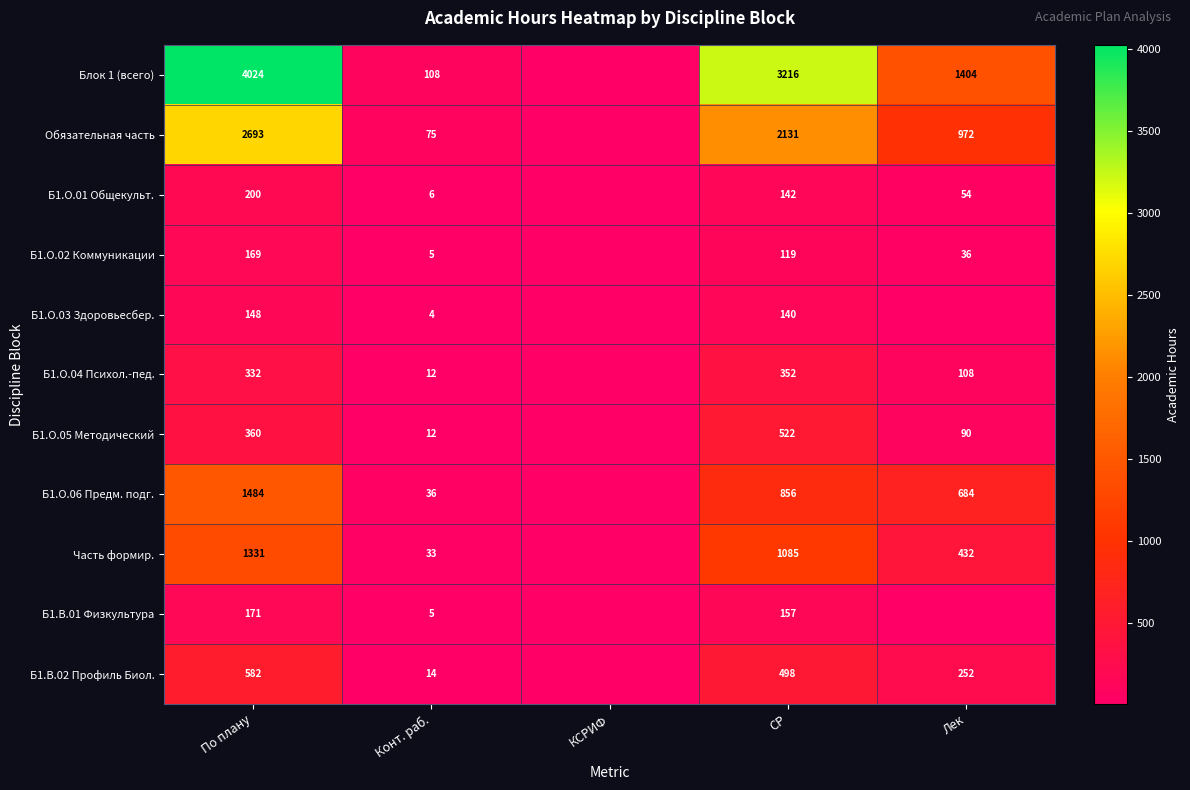

Is the value of Б1.О.04 Психол.-пед. at СР greater than the value of Часть формир. at По плану?

No